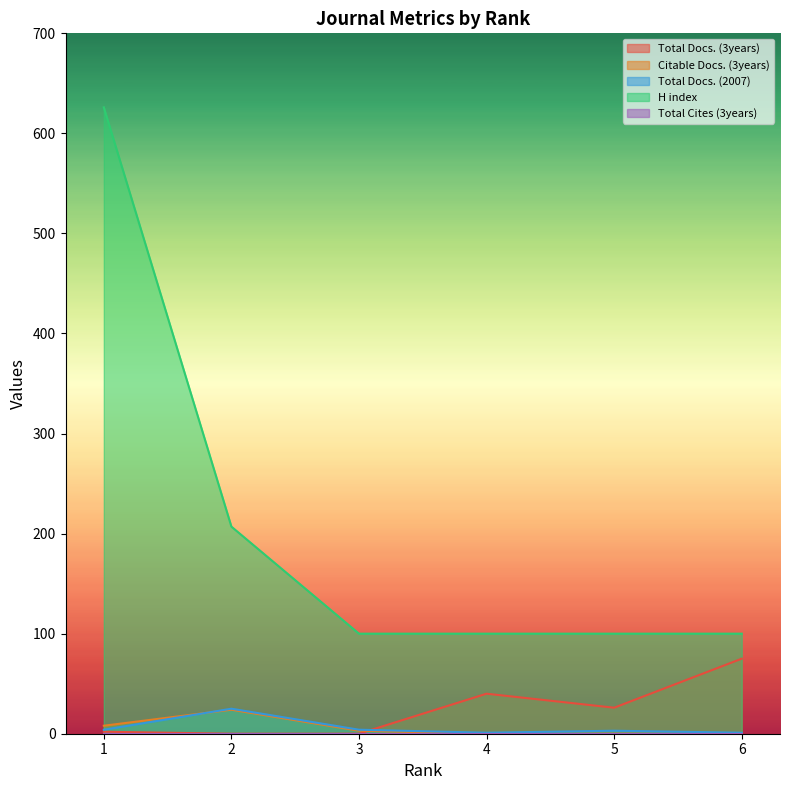

True or false: H index and Total Docs. (3years) intersect in this chart.

False